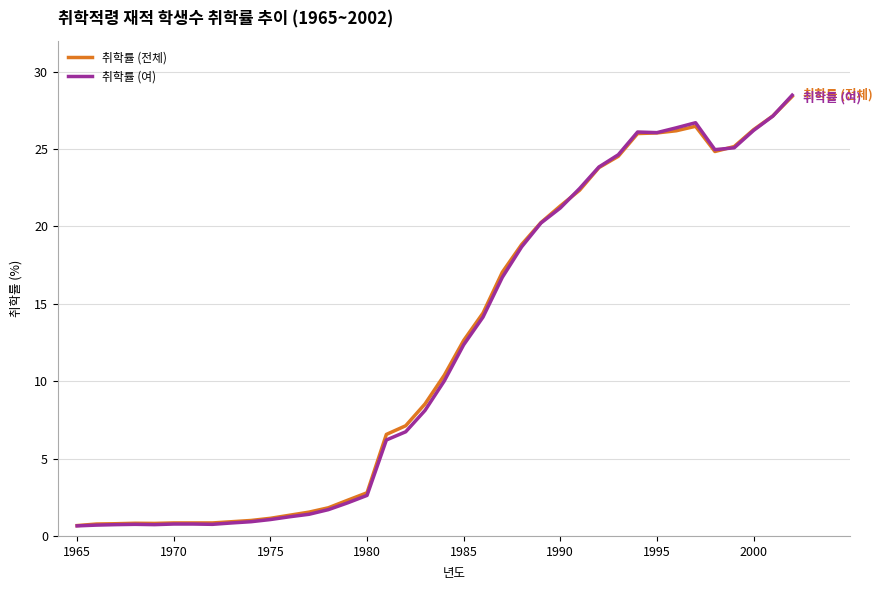

What is the minimum value shown in the chart?

0.7